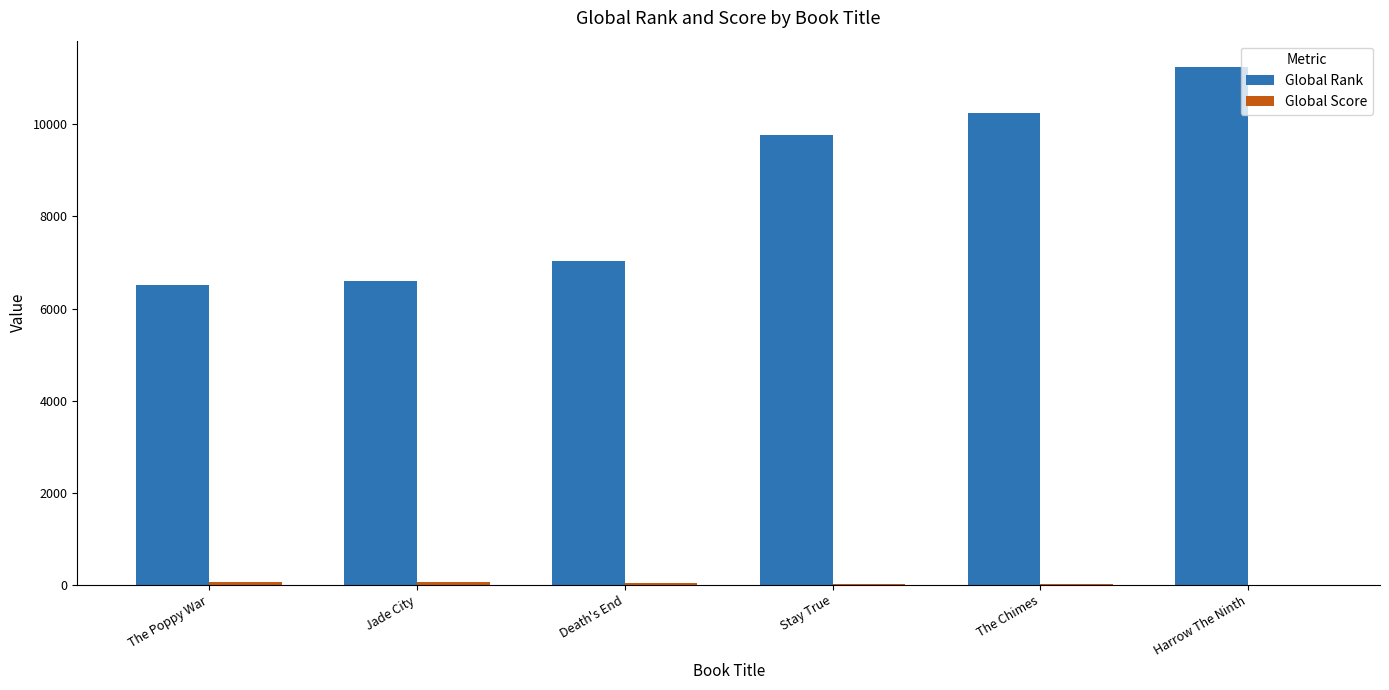

What is the maximum value for Global Rank?

11254